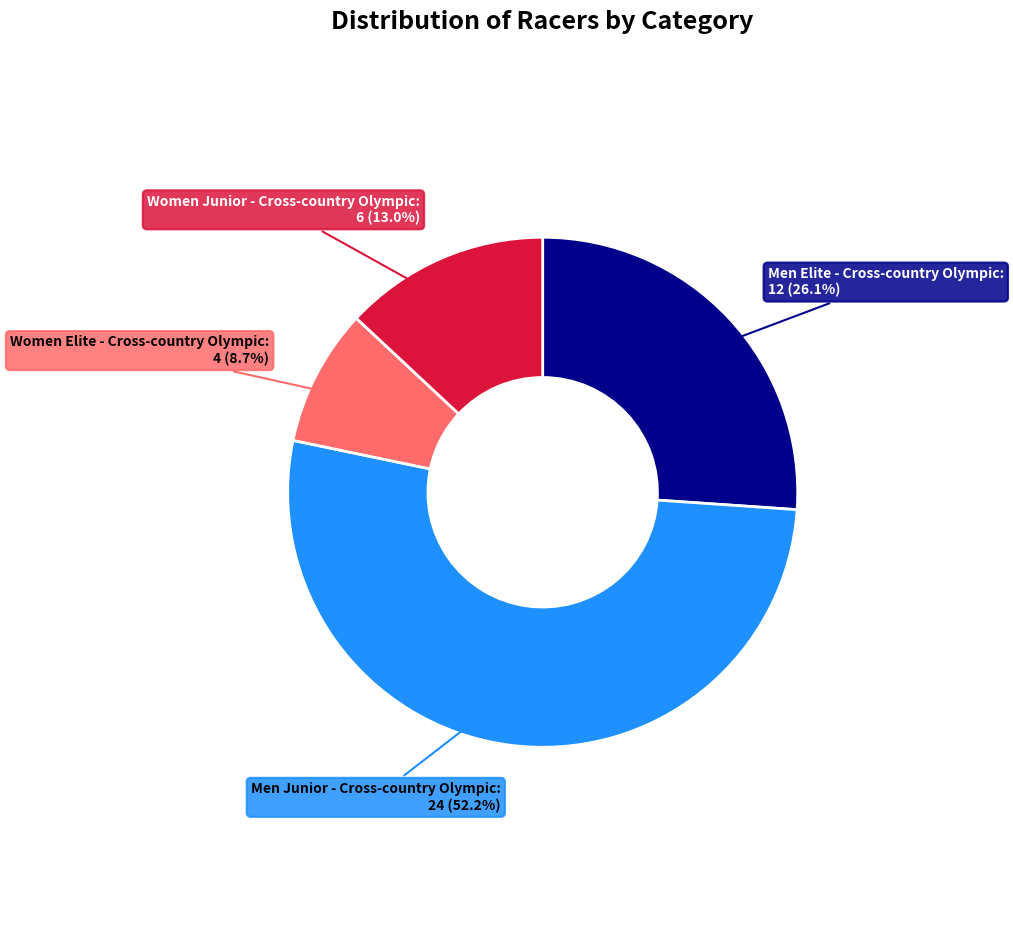

How many slices are in this pie chart?

4